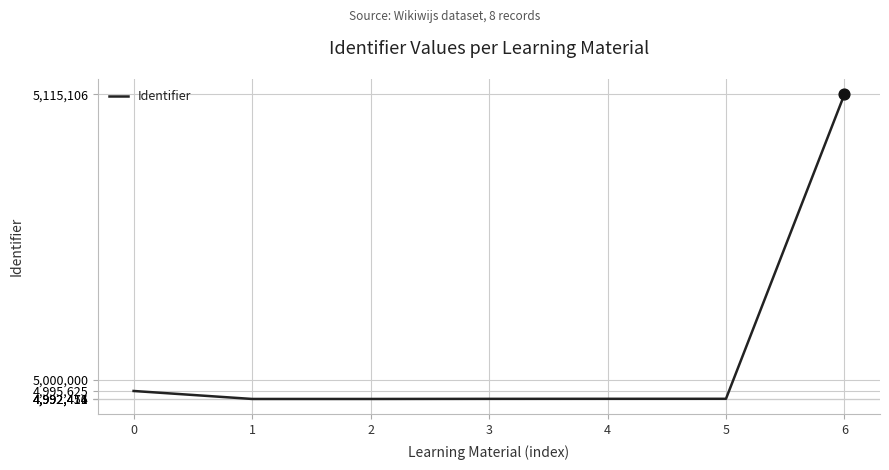

What is the ratio of the value at 5 to the value at 0?

1.0